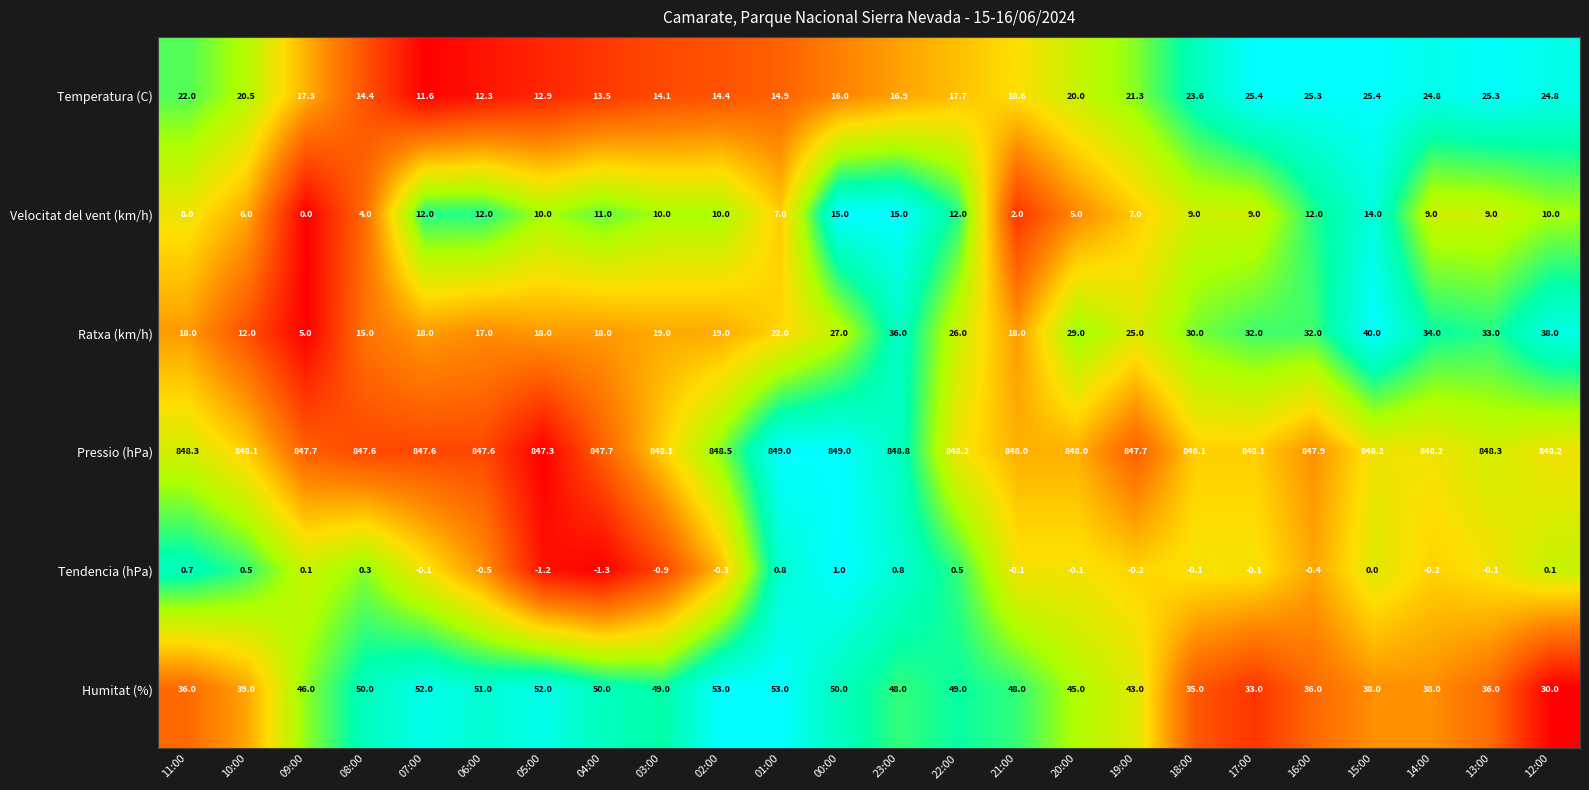

Count the number of data series in this chart.

6